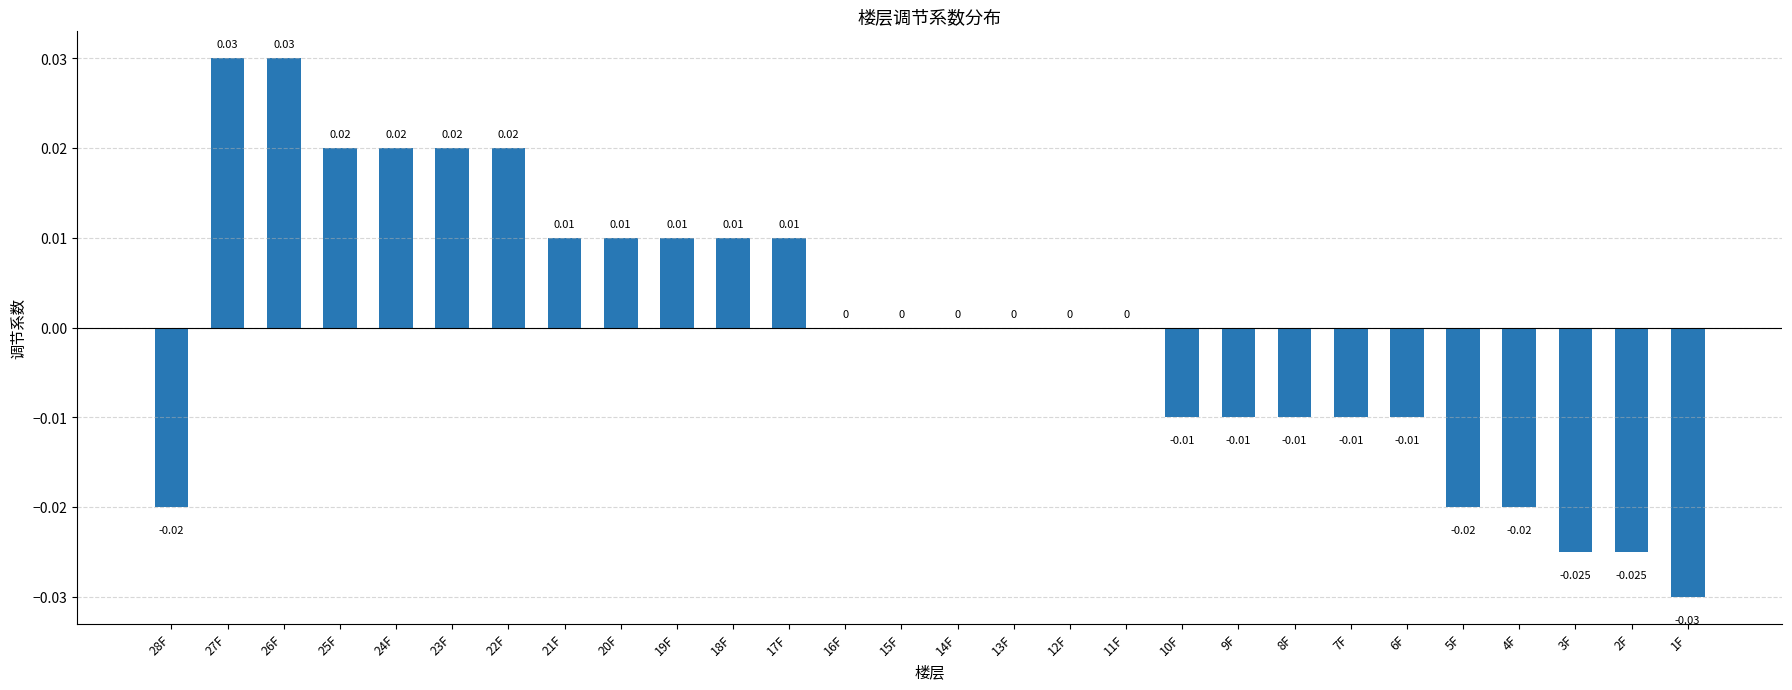

Are the bars horizontal?

No